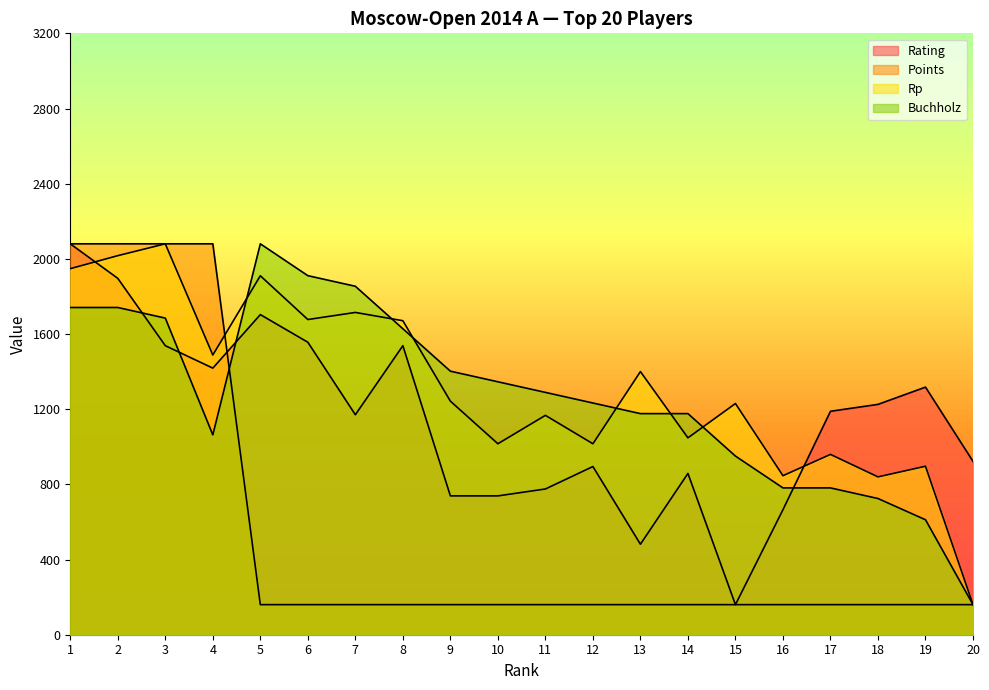

After their last crossing, which series has the higher values: Rp or Points?

Rp